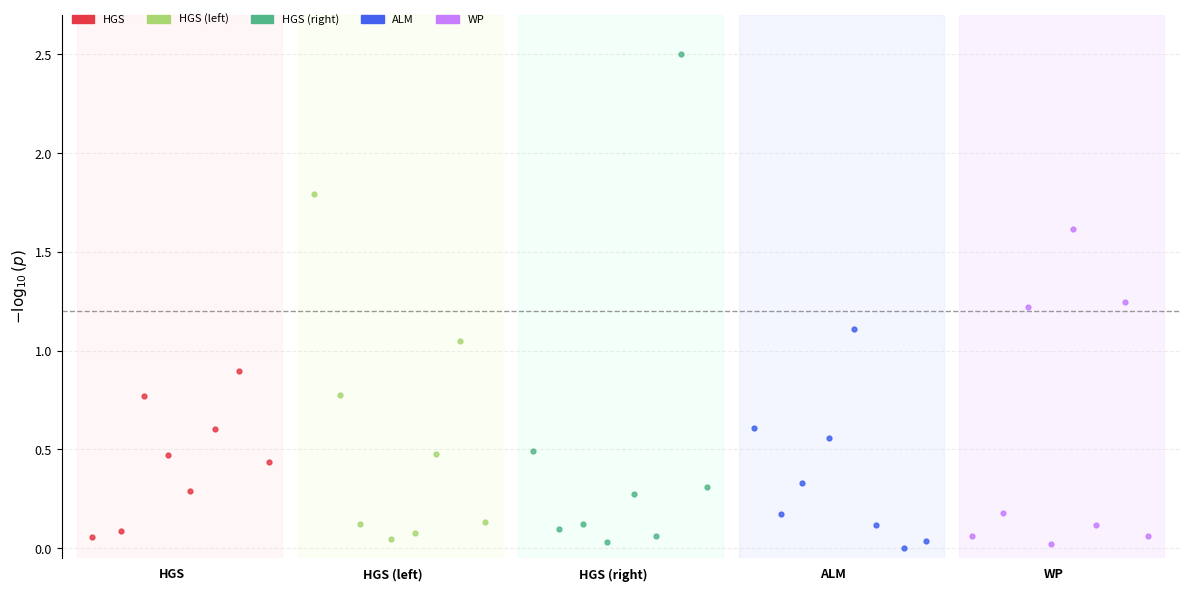

What are all the series names shown in the legend?

HGS, HGS (left), HGS (right), ALM, WP